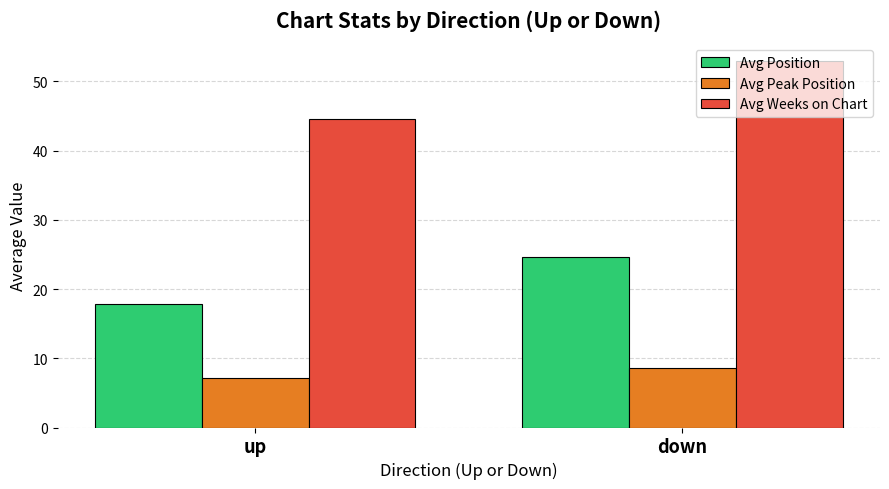

Rank the categories by Avg Position value from lowest to highest.

up, down